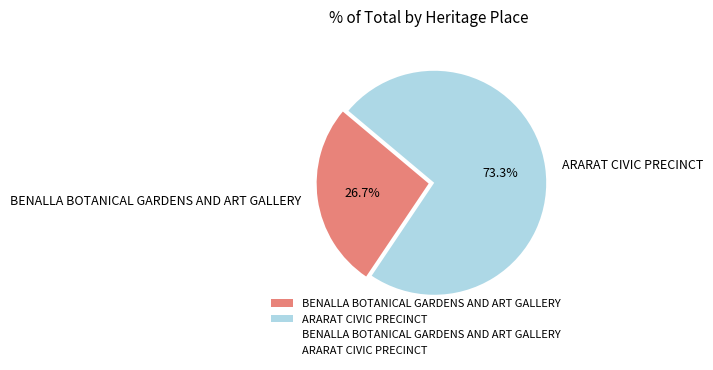

How many slices are in this pie chart?

2